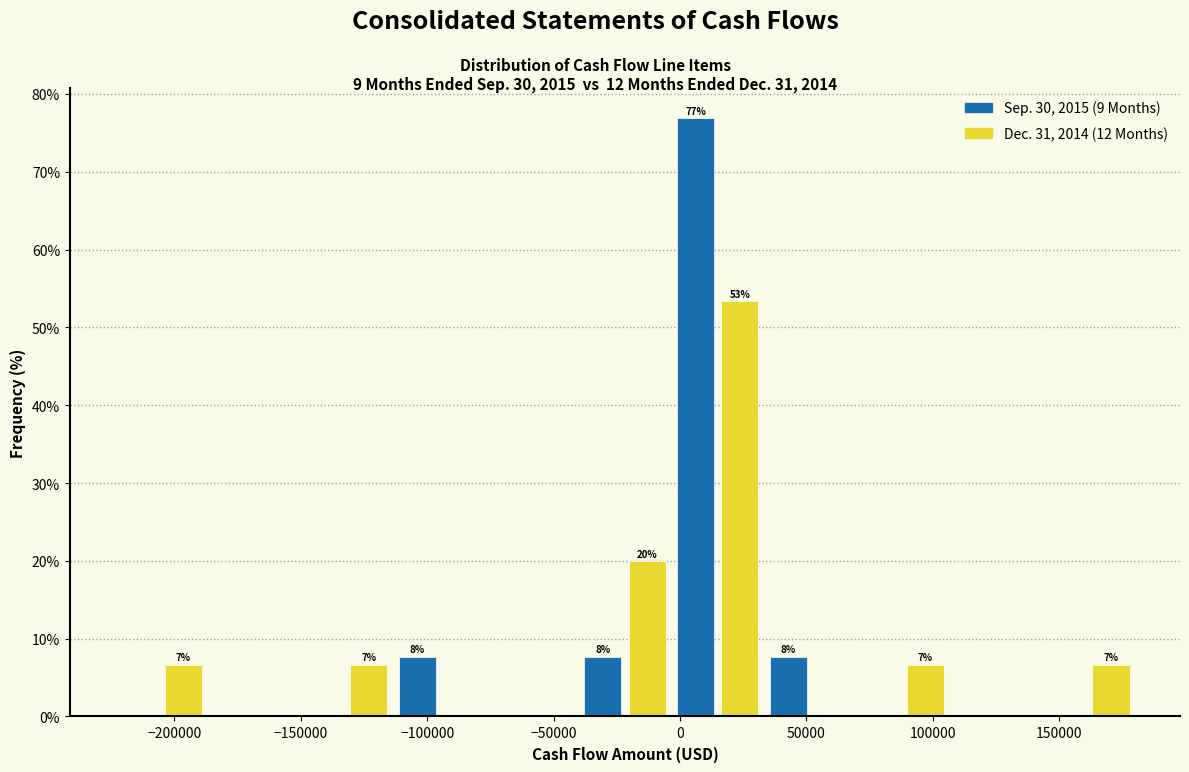

In the Dec. 31, 2014 (12 Months) series, which range on the x-axis has the tallest bar?

-5000 to 35000